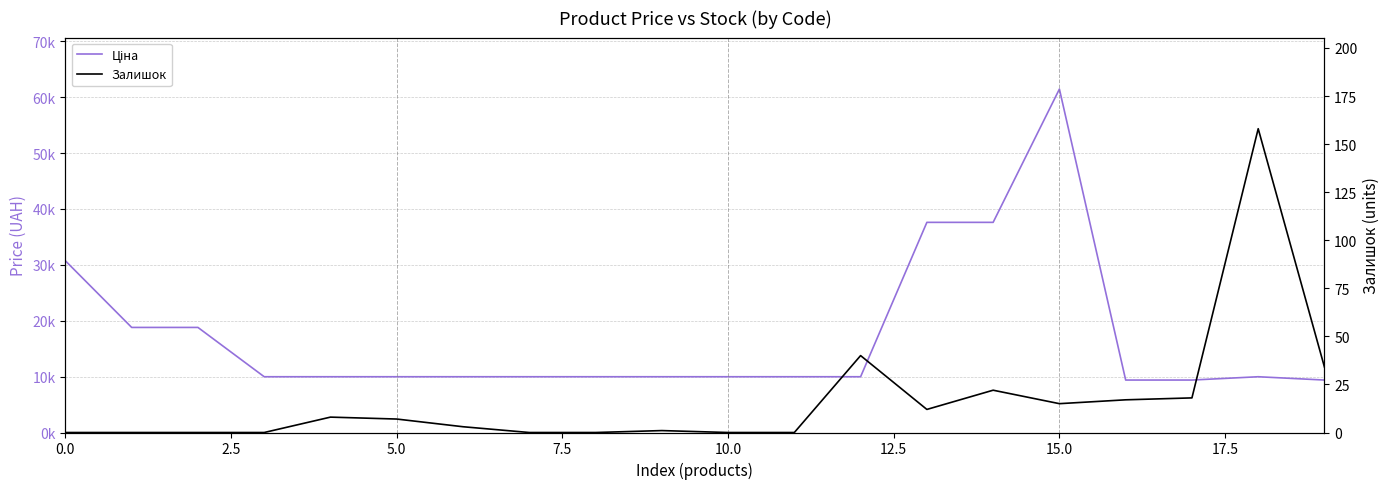

What are all the series names shown in the legend?

Ціна, Залишок